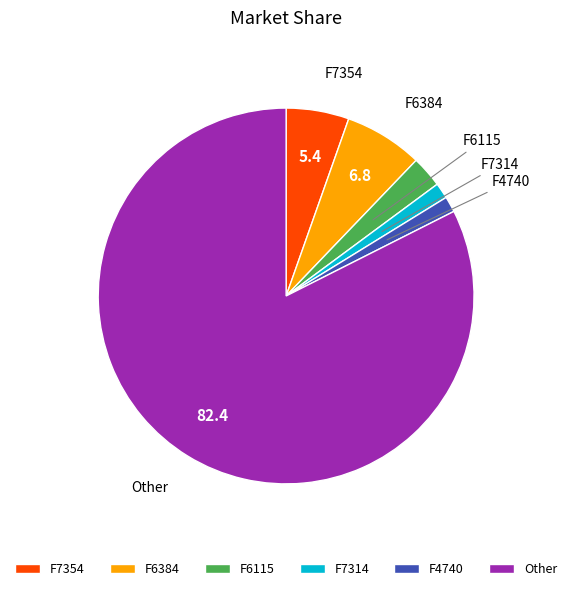

Is it true that F7314 is 17% of the pie?

False